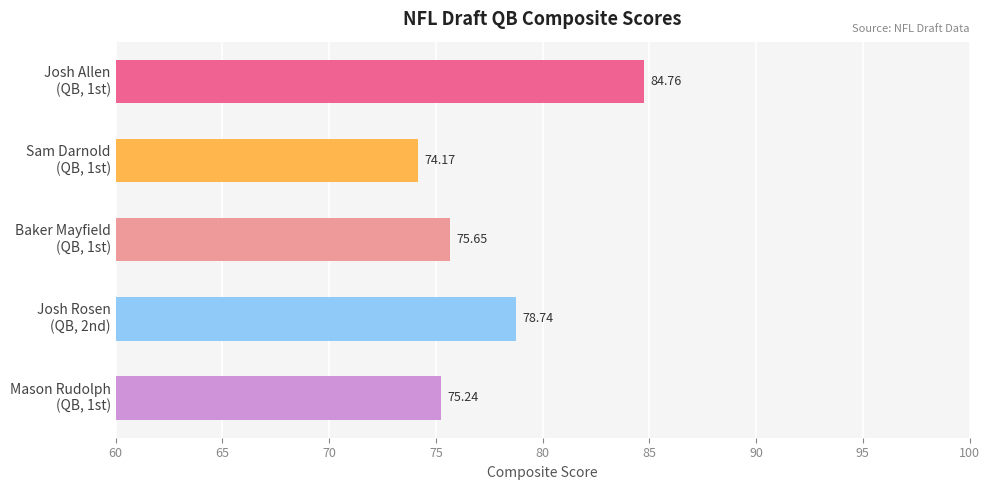

What is the difference between the maximum and second lowest values?

9.5